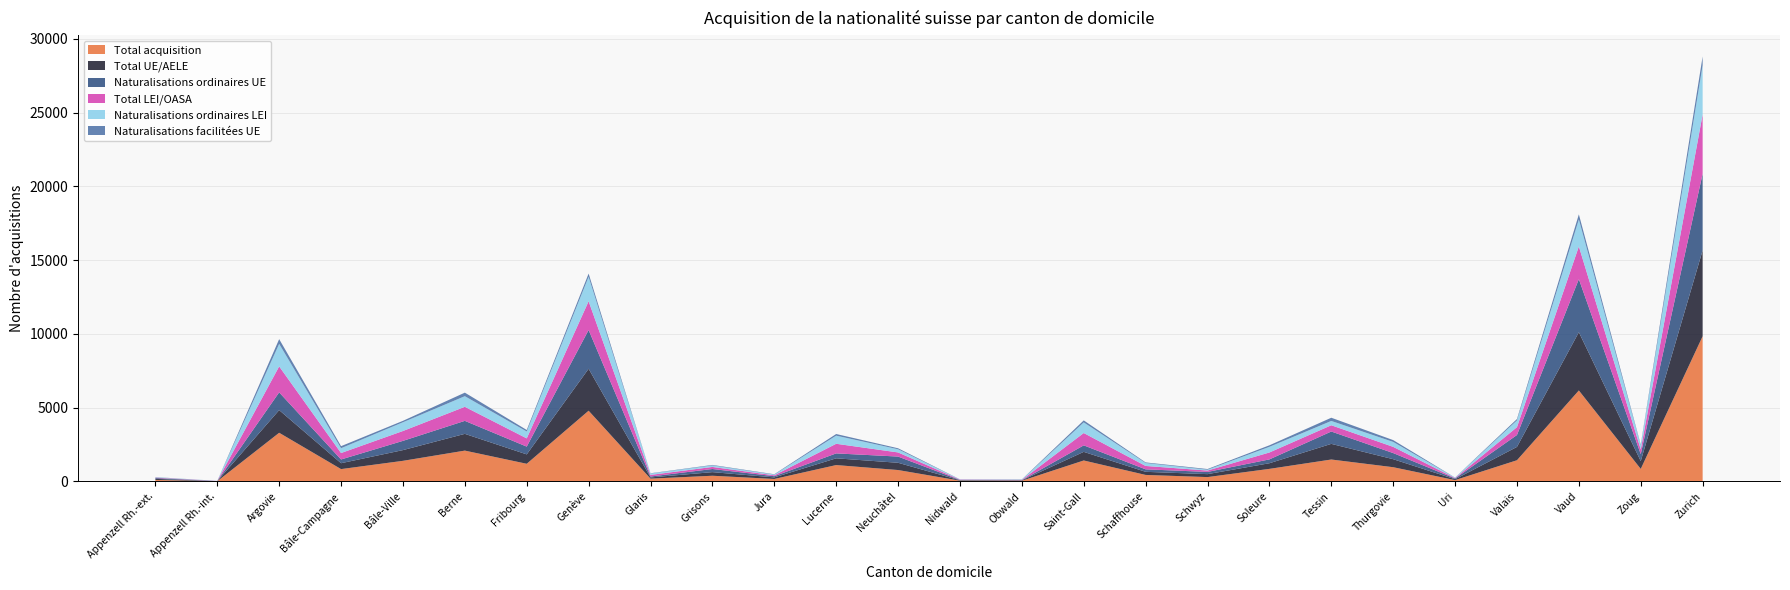

Reading left to right, extract all data points from this chart.

Total acquisition: Appenzell Rh.-ext.=101	Appenzell Rh.-int.=14	Argovie=3298	Bâle-Campagne=836	Bâle-Ville=1396	Berne=2089	Fribourg=1196	Genève=4793	Glaris=189	Grisons=385	Jura=167	Lucerne=1109	Neuchâtel=772	Nidwald=51	Obwald=46	Saint-Gall=1420	Schaffhouse=440	Schwyz=294	Soleure=851	Tessin=1485	Thurgovie=964	Uri=89	Valais=1436	Vaud=6166	Zoug=848	Zurich=9842
Total UE/AELE: Appenzell Rh.-ext.=71	Appenzell Rh.-int.=5	Argovie=1536	Bâle-Campagne=399	Bâle-Ville=727	Berne=1136	Fribourg=637	Genève=2844	Glaris=81	Grisons=245	Jura=106	Lucerne=457	Neuchâtel=492	Nidwald=26	Obwald=28	Saint-Gall=584	Schaffhouse=211	Schwyz=200	Soleure=382	Tessin=1061	Thurgovie=543	Uri=59	Valais=904	Vaud=3948	Zoug=529	Zurich=5822
Naturalisations ordinaires UE: Appenzell Rh.-ext.=56	Appenzell Rh.-int.=5	Argovie=1202	Bâle-Campagne=253	Bâle-Ville=626	Berne=880	Fribourg=526	Genève=2626	Glaris=63	Grisons=212	Jura=81	Lucerne=334	Neuchâtel=421	Nidwald=20	Obwald=10	Saint-Gall=441	Schaffhouse=169	Schwyz=150	Soleure=260	Tessin=837	Thurgovie=415	Uri=50	Valais=807	Vaud=3596	Zoug=472	Zurich=5194
Total LEI/OASA: Appenzell Rh.-ext.=30	Appenzell Rh.-int.=9	Argovie=1762	Bâle-Campagne=437	Bâle-Ville=669	Berne=953	Fribourg=559	Genève=1949	Glaris=108	Grisons=140	Jura=61	Lucerne=652	Neuchâtel=280	Nidwald=25	Obwald=18	Saint-Gall=836	Schaffhouse=229	Schwyz=94	Soleure=469	Tessin=424	Thurgovie=421	Uri=30	Valais=532	Vaud=2218	Zoug=319	Zurich=4020
Naturalisations ordinaires LEI: Appenzell Rh.-ext.=22	Appenzell Rh.-int.=7	Argovie=1526	Bâle-Campagne=326	Bâle-Ville=592	Berne=719	Fribourg=466	Genève=1659	Glaris=95	Grisons=103	Jura=48	Lucerne=551	Neuchâtel=215	Nidwald=17	Obwald=14	Saint-Gall=721	Schaffhouse=198	Schwyz=57	Soleure=383	Tessin=292	Thurgovie=336	Uri=25	Valais=459	Vaud=1830	Zoug=271	Zurich=3337
Naturalisations facilitées UE: Appenzell Rh.-ext.=13	Appenzell Rh.-int.=0	Argovie=321	Bâle-Campagne=139	Bâle-Ville=97	Berne=241	Fribourg=104	Genève=216	Glaris=18	Grisons=33	Jura=25	Lucerne=111	Neuchâtel=67	Nidwald=6	Obwald=18	Saint-Gall=135	Schaffhouse=41	Schwyz=46	Soleure=104	Tessin=218	Thurgovie=122	Uri=9	Valais=92	Vaud=343	Zoug=53	Zurich=590